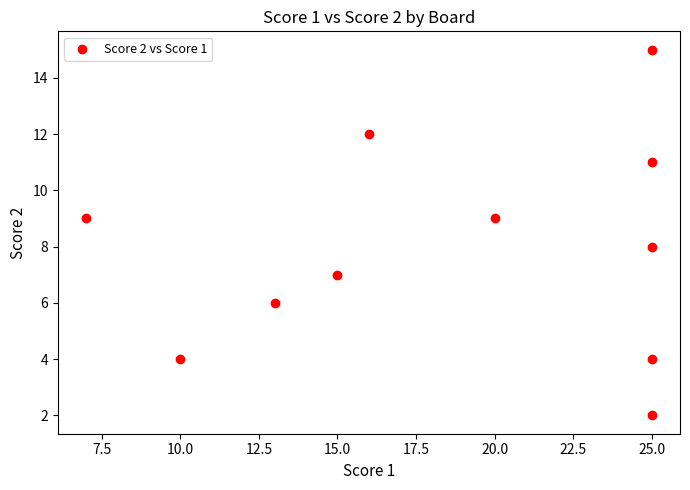

What is the average X value?

19